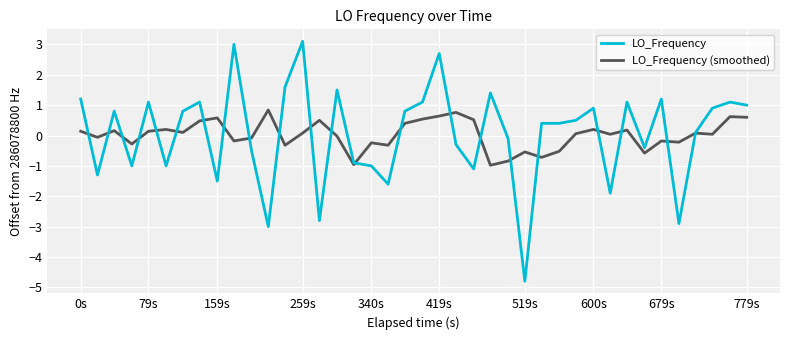

List the series in order of their peak value, highest first.

LO_Frequency, LO_Frequency (smoothed)